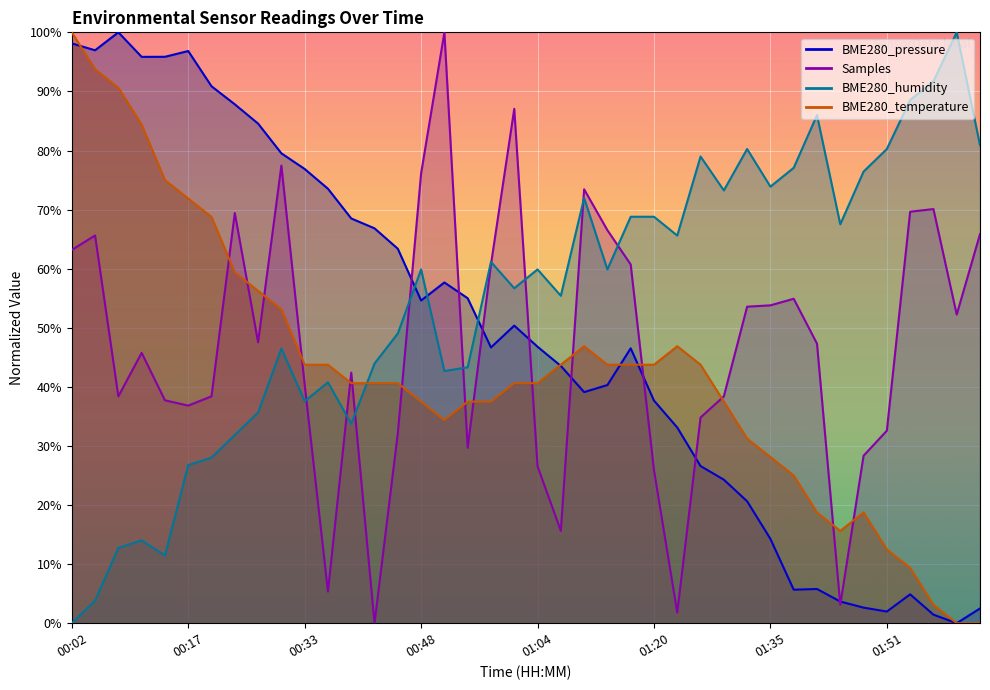

What is the spread (max minus min) of values at 01:13?

16.1